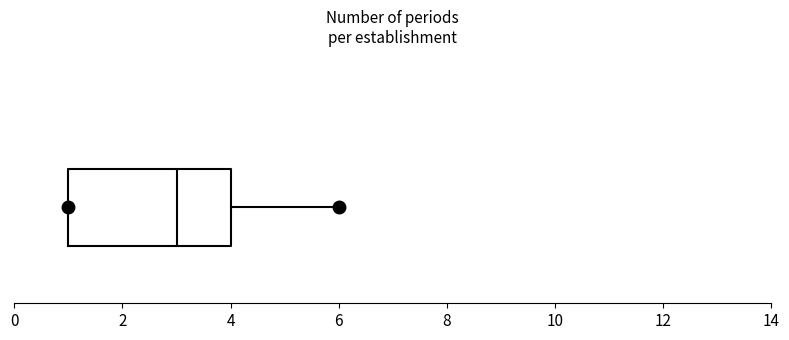

Transcribe this box plot: give where the median line is, the range the box spans, and where the two whiskers end, as read against the x-axis. The values are not printed on the chart, so give them approximately, as read against the axis.

median 3, box 1 to 4, whiskers 1 to 6